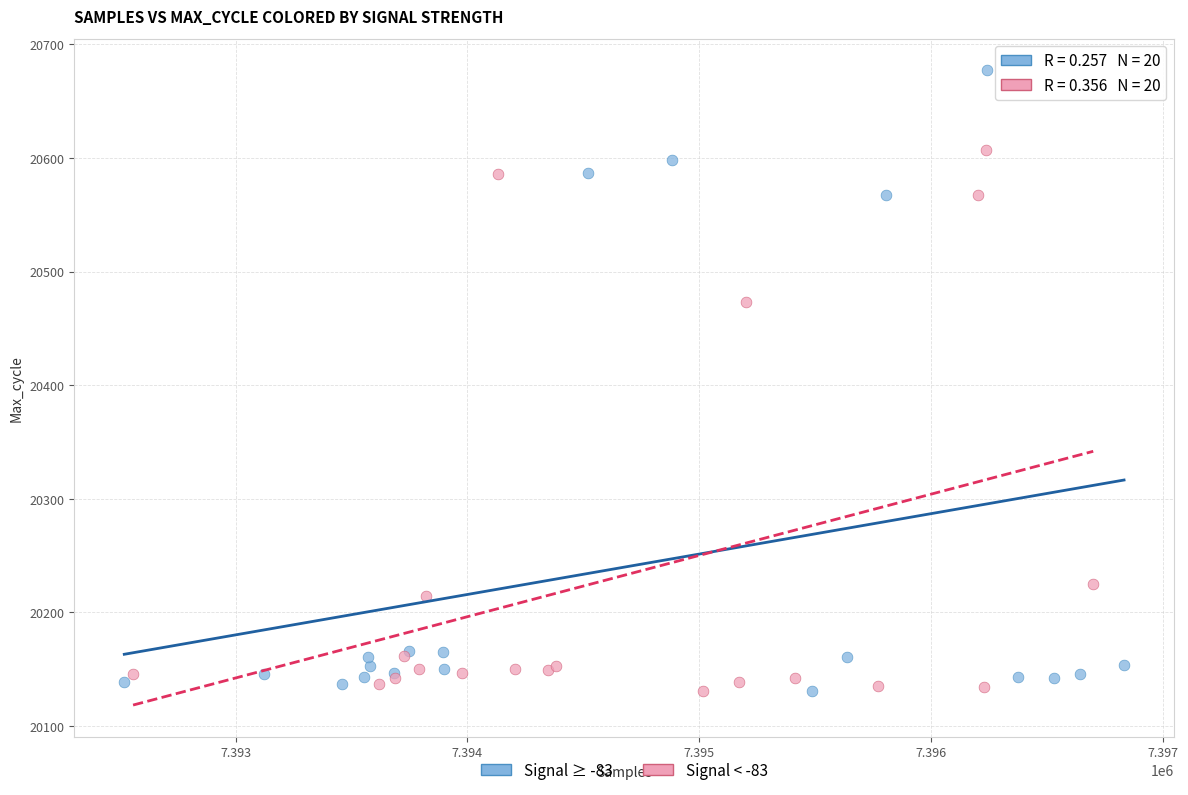

Which series has the widest spread of Y values?

Signal ≥ -83